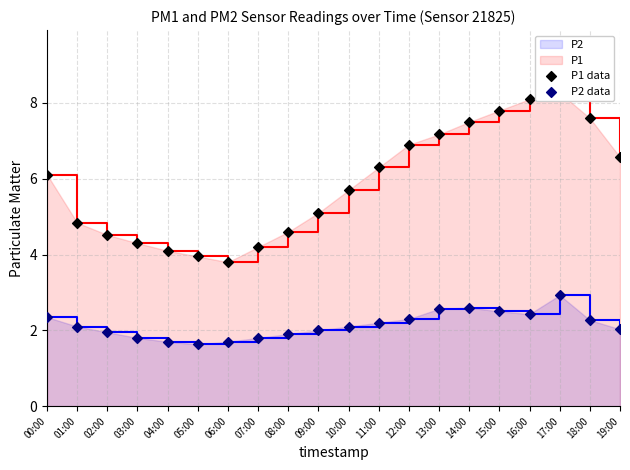

Which series has the largest Y range (max minus min)?

P1 data